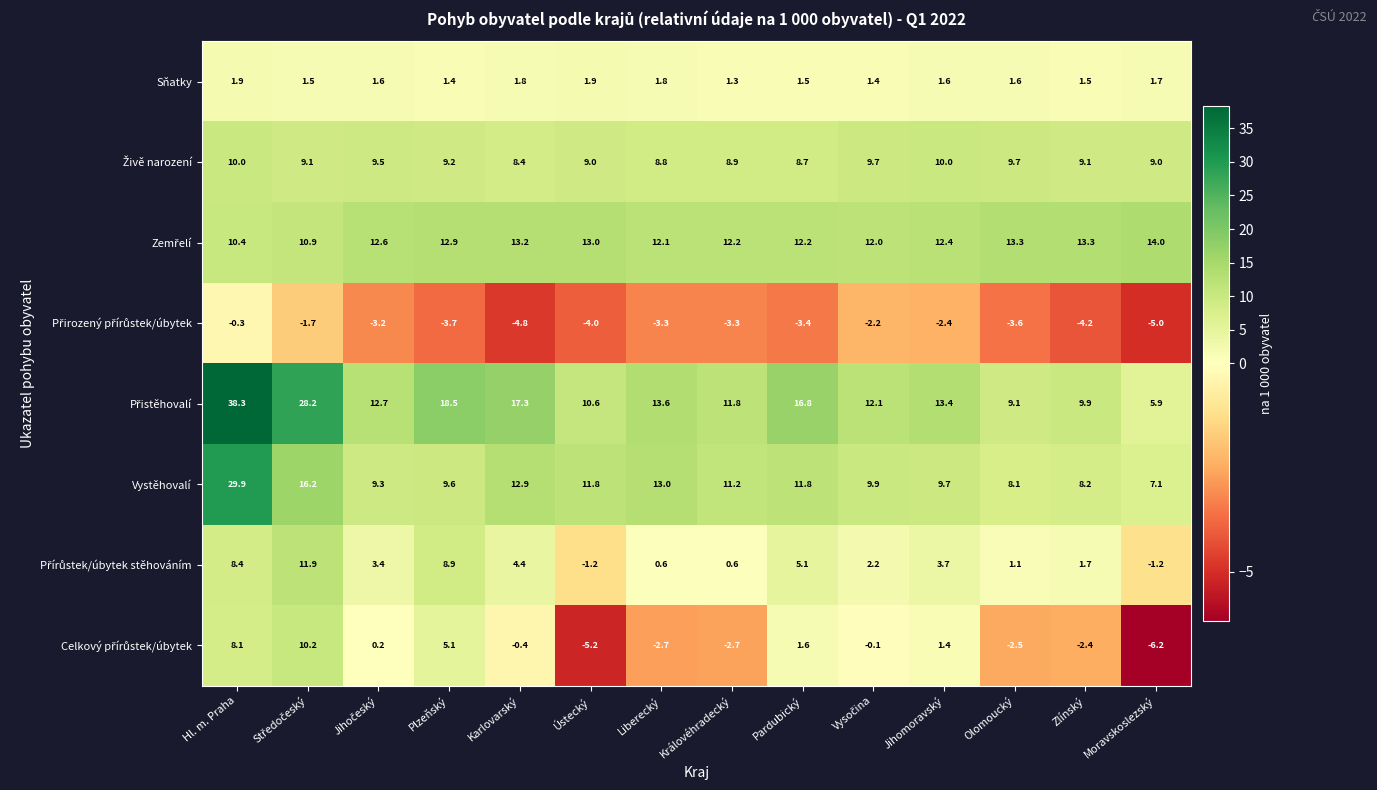

What is the total value across all series at Hl. m. Praha?

106.7